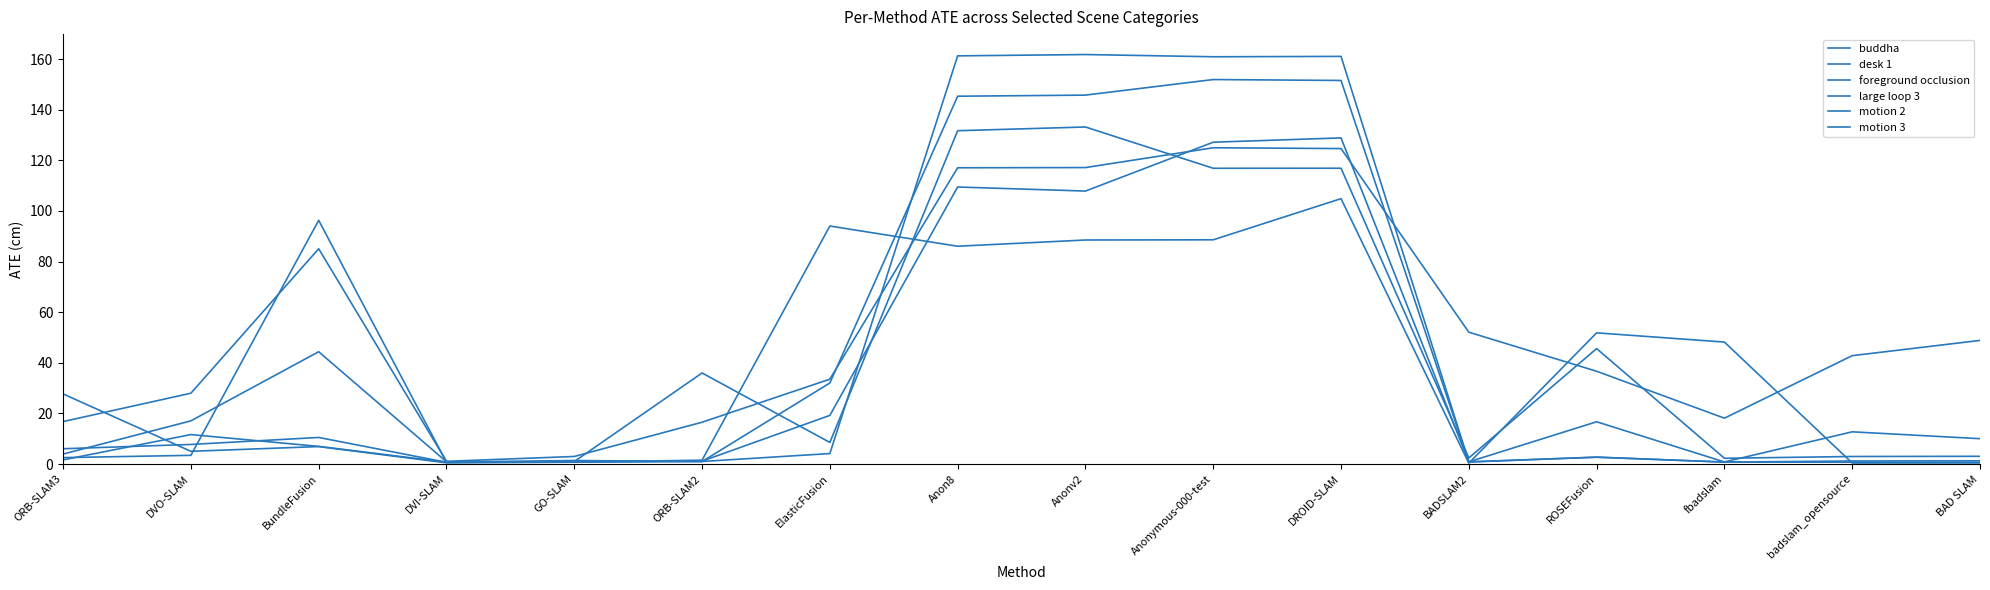

Does the chart have visible grid lines?

No